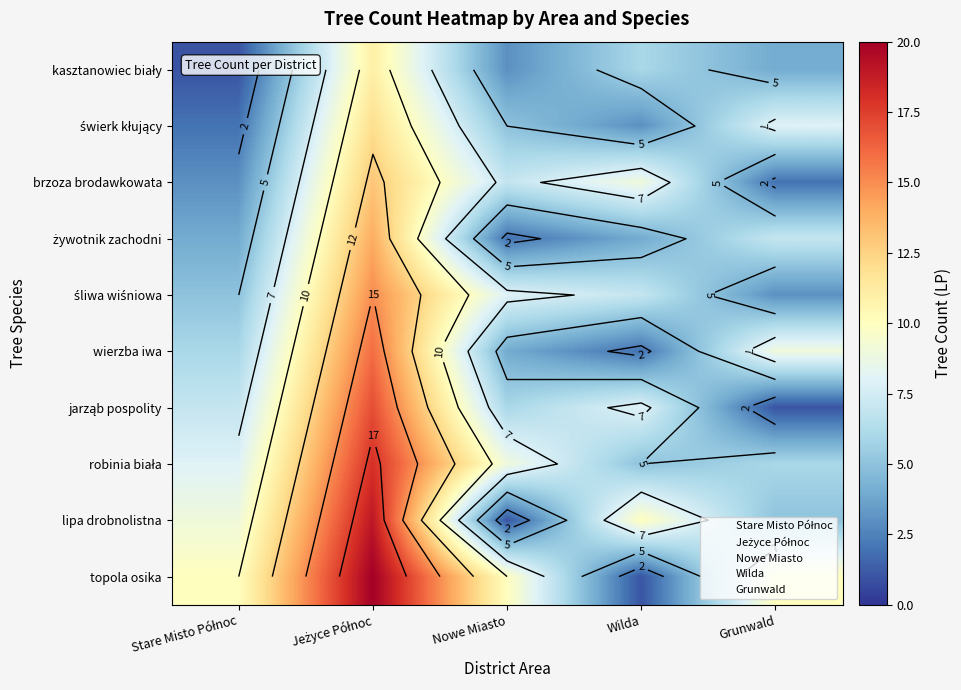

At which category is the sum across all series the highest?

Jeżyce Północ